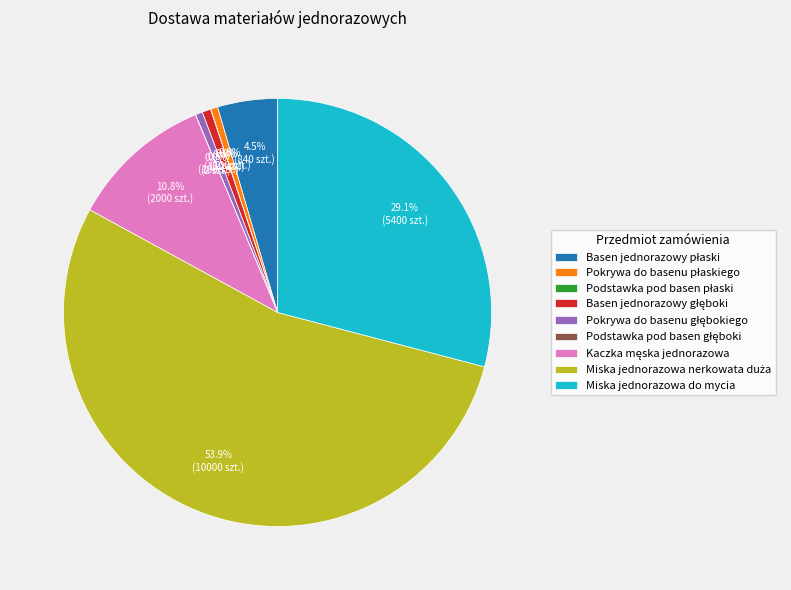

Is there a majority slice in this chart?

Yes